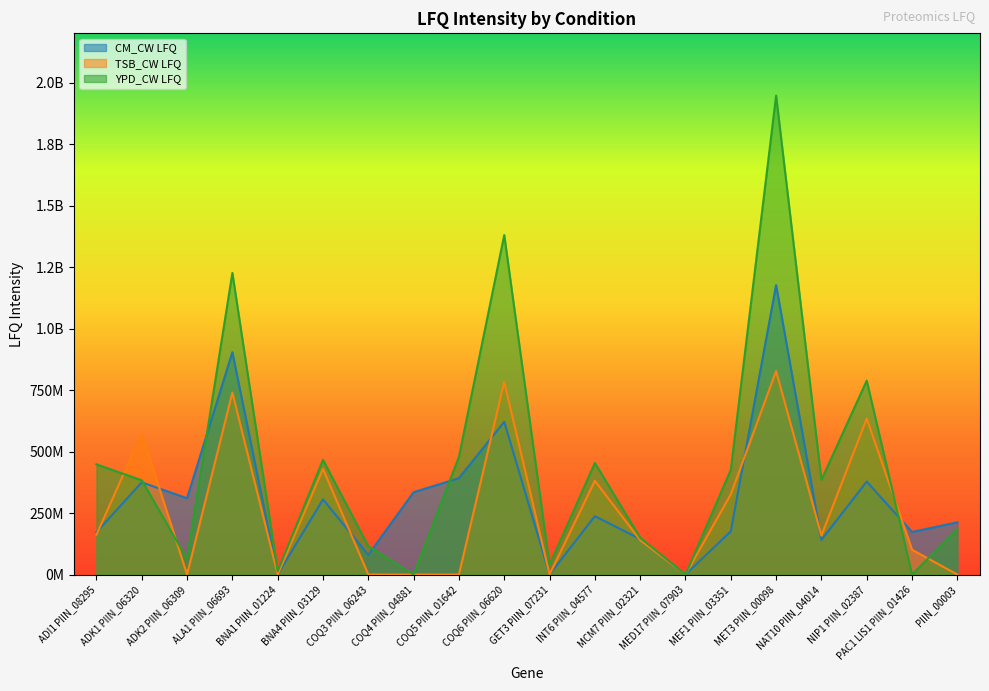

What is the highest value of the CM_CW LFQ series?

1176800000